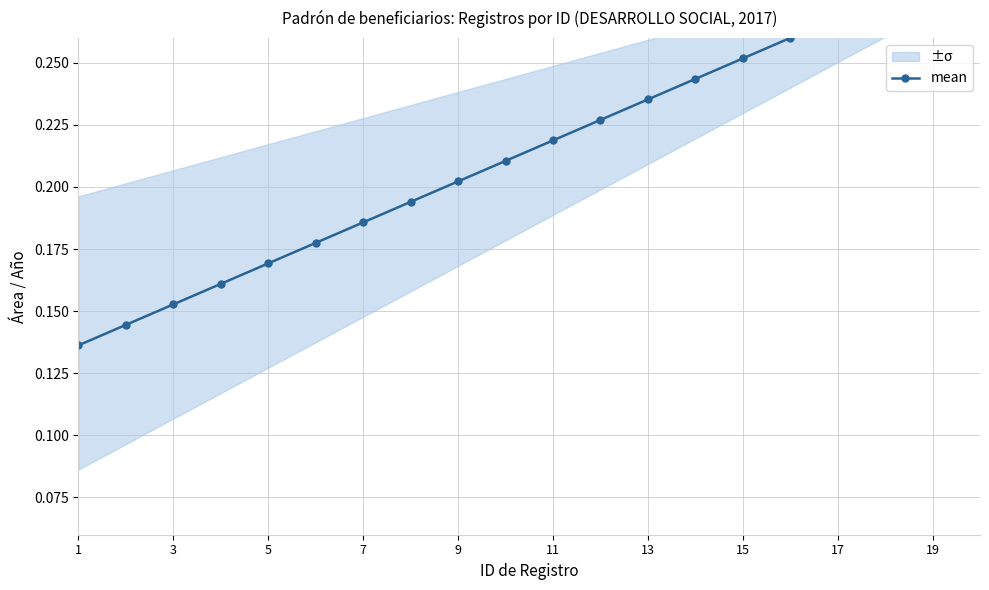

True or false: the data has more than 0 interior local peaks.

False